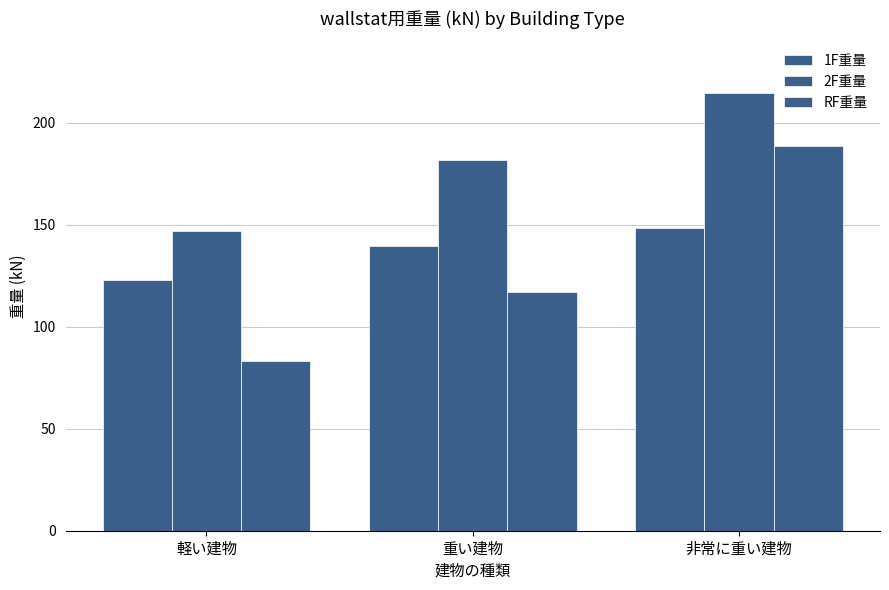

How many values in the 1F重量 series are below 139?

1